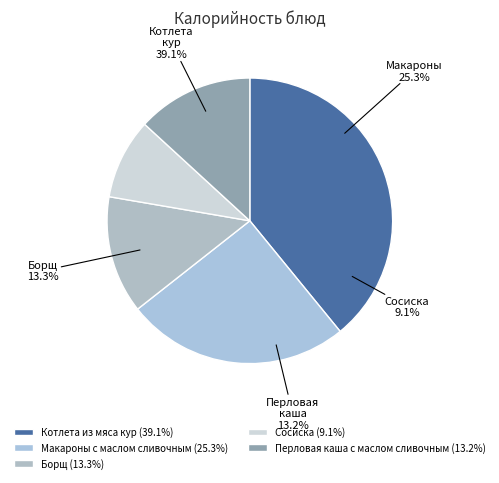

Approximately how many times larger is the value at Макароны с маслом сливочным compared to Котлета из мяса кур?

0.6